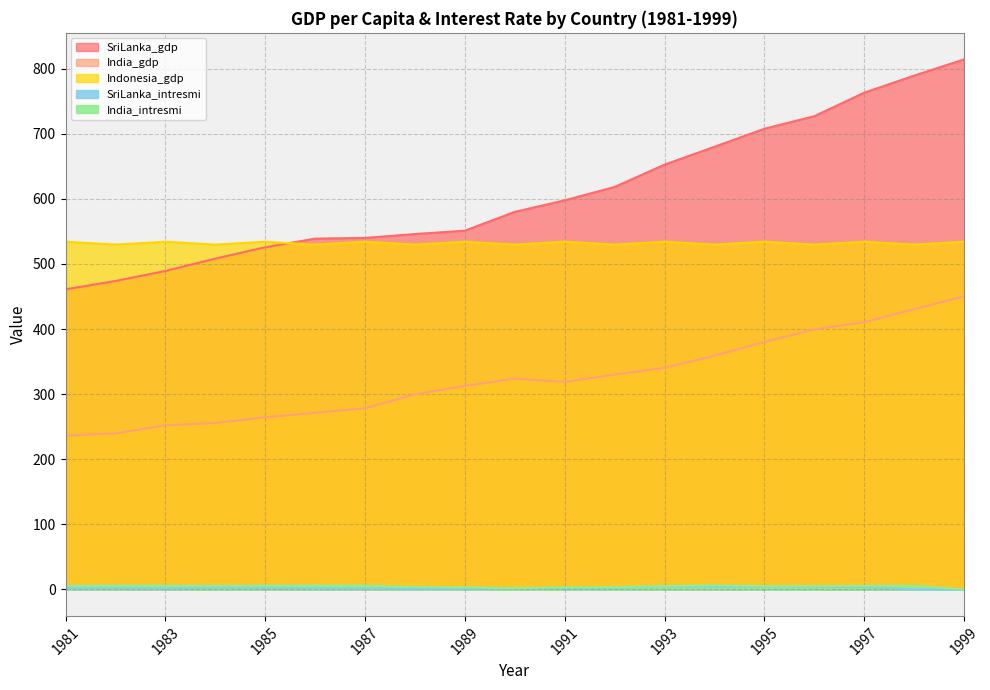

What is the approximate value of SriLanka_gdp at 1997?

763.1